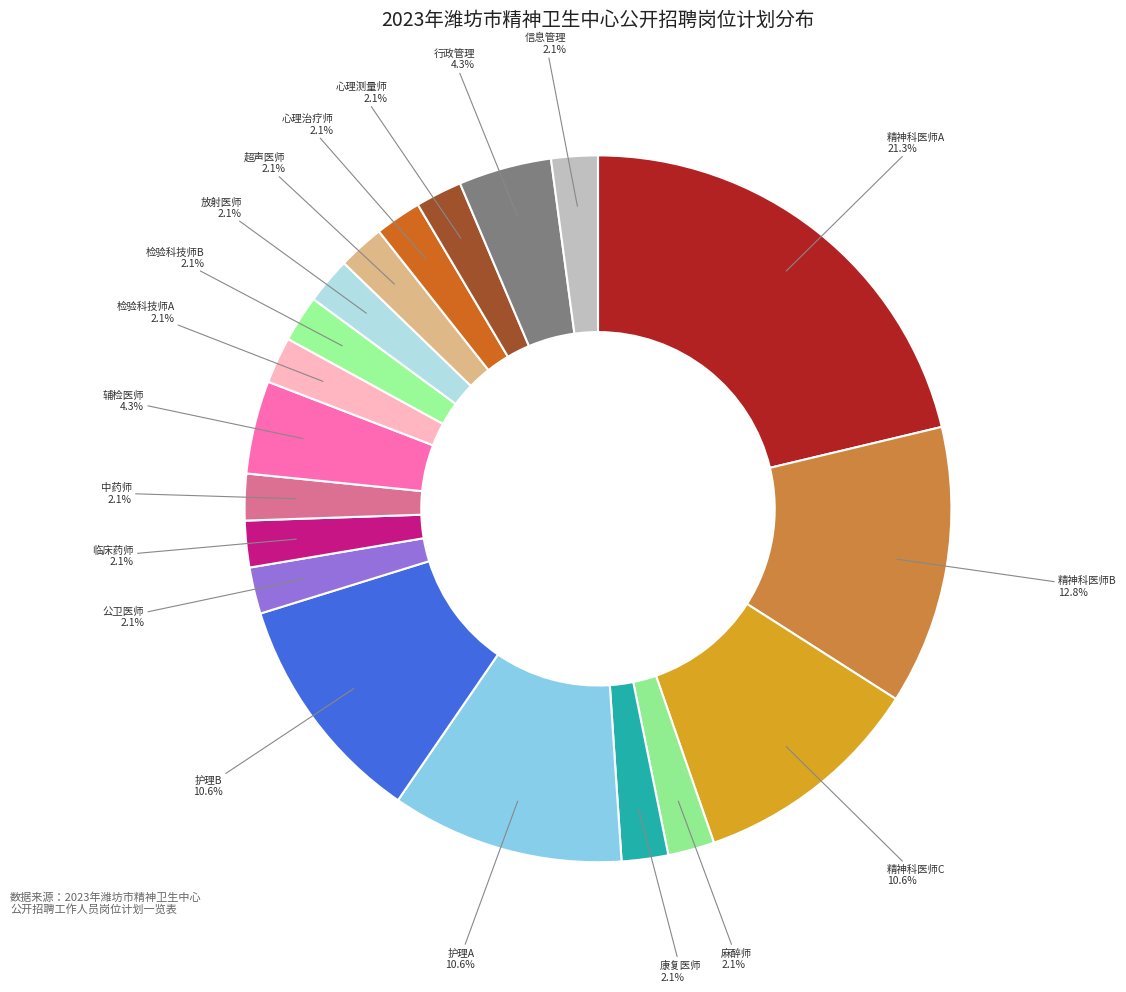

How many segments does this pie chart have?

19